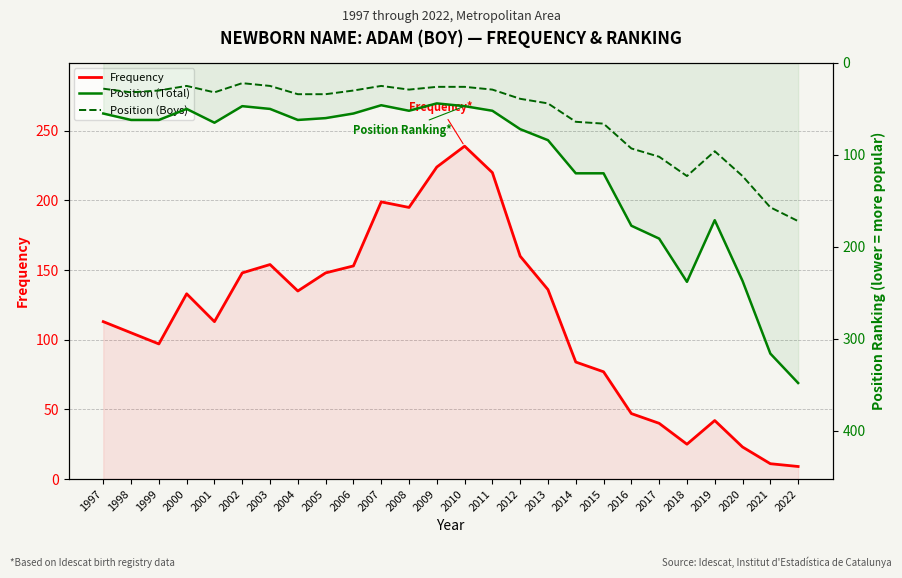

Is the value of Position (Total) at 2004 greater than the value of Position (Boys) at 1997?

Yes